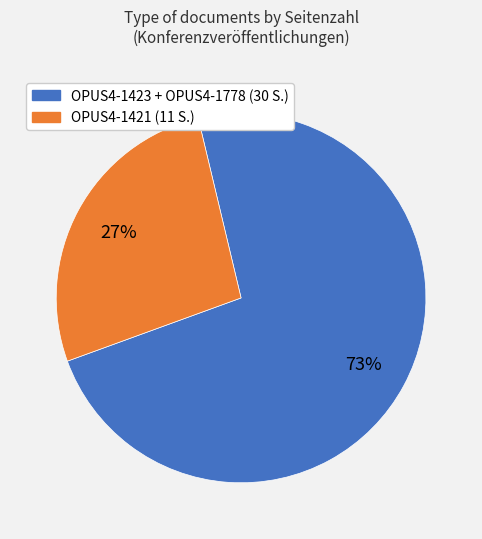

To the nearest percent, what is the difference between the largest and smallest slice percentages?

46%